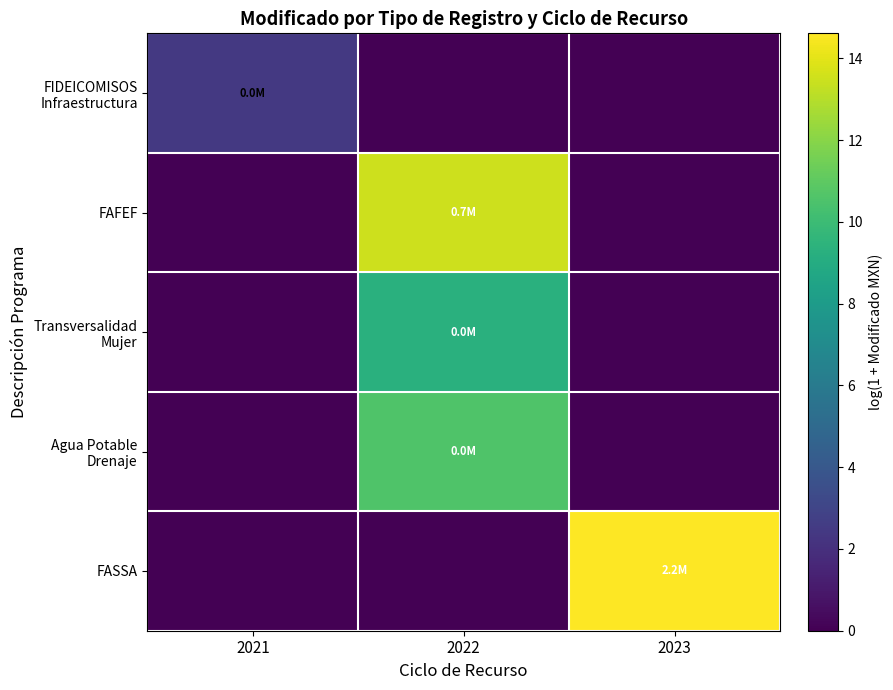

Between 2022 and 2023, which is larger?

2022